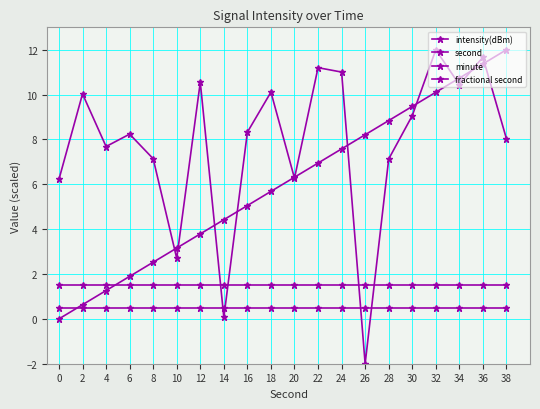

What is the difference between the intensity(dBm) values at 0 and 2?

3.8